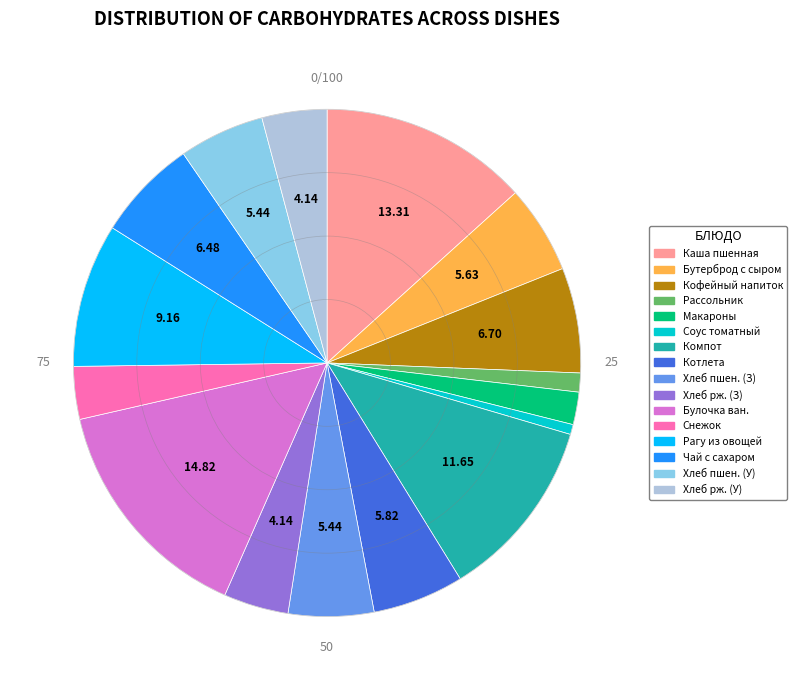

Is there any slice that represents more than half of the pie?

No